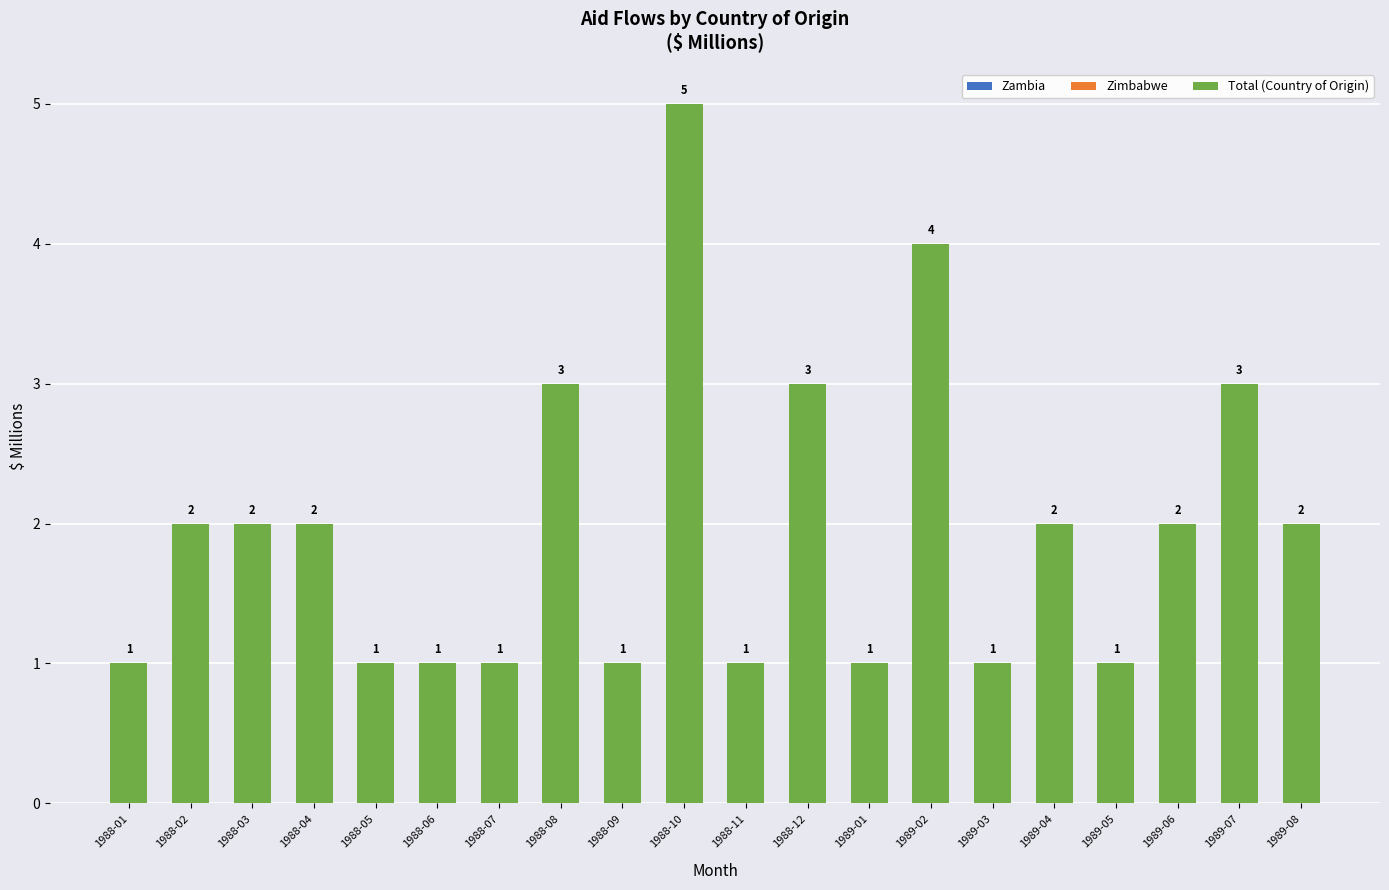

Between 1989-07 and 1989-05, which is larger?

1989-07